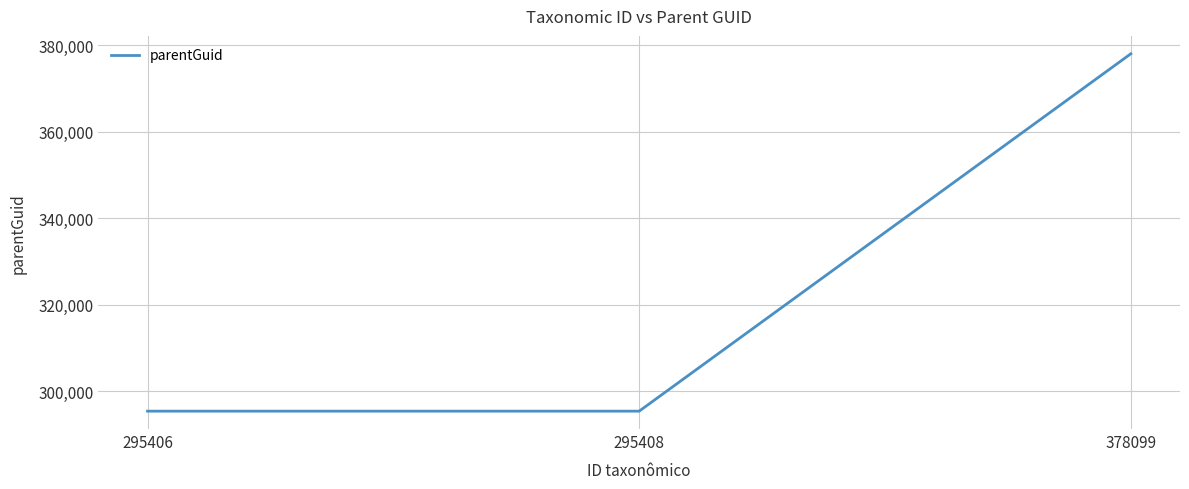

Approximately how many times larger is the value at 295406 compared to 295408?

1.0